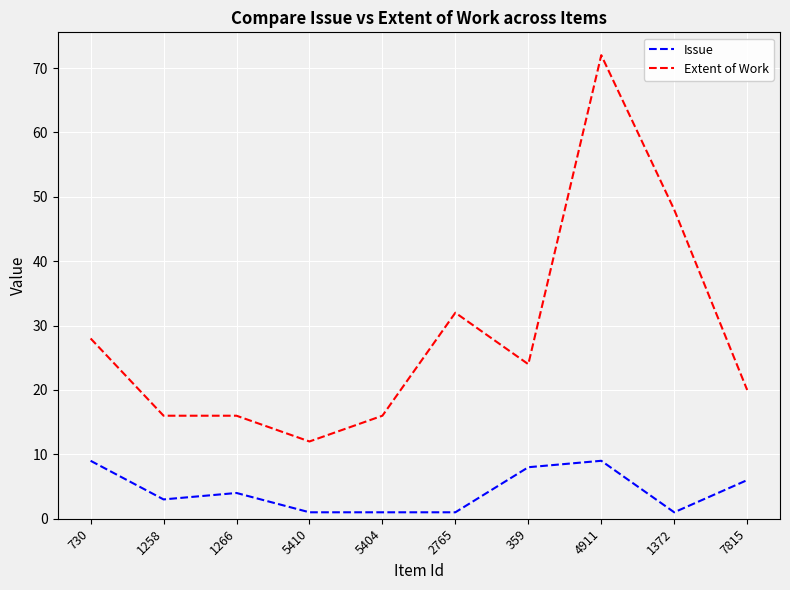

True or false: Extent of Work has a value of 48 at 1372.

True